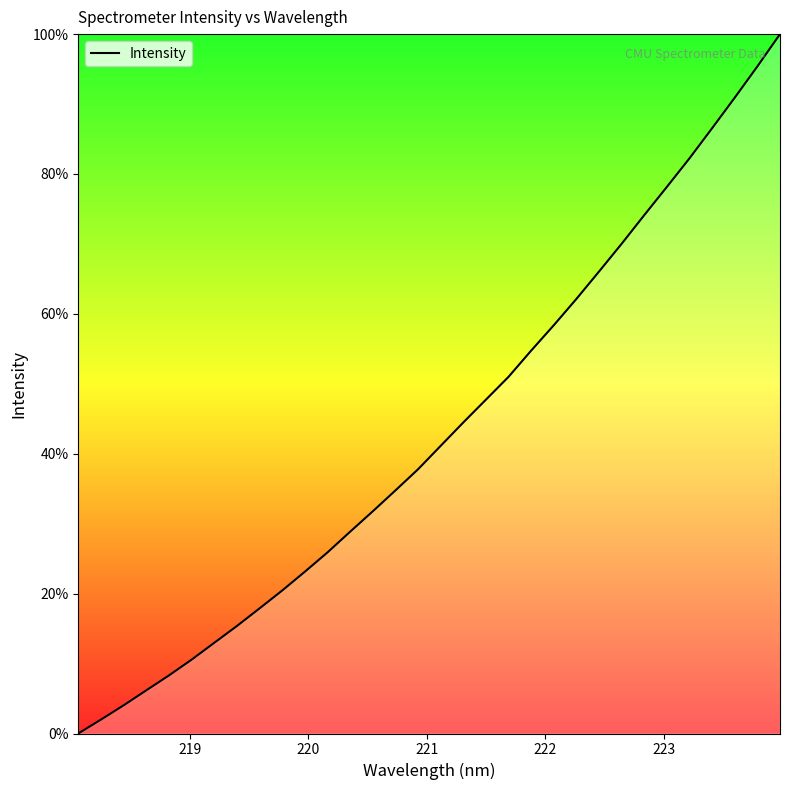

Does the chart have visible grid lines?

No